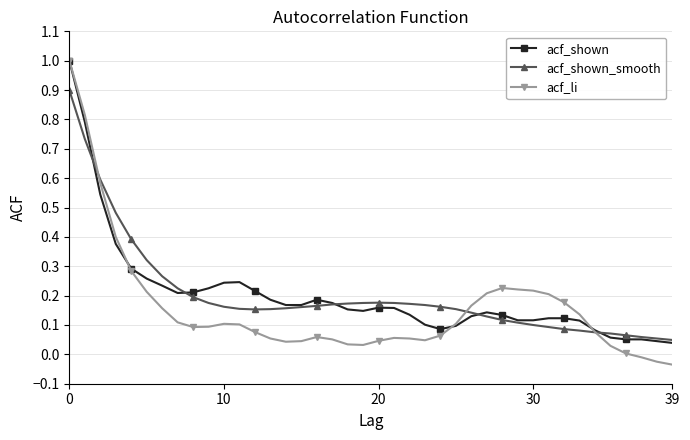

What is the greatest value displayed?

1.0